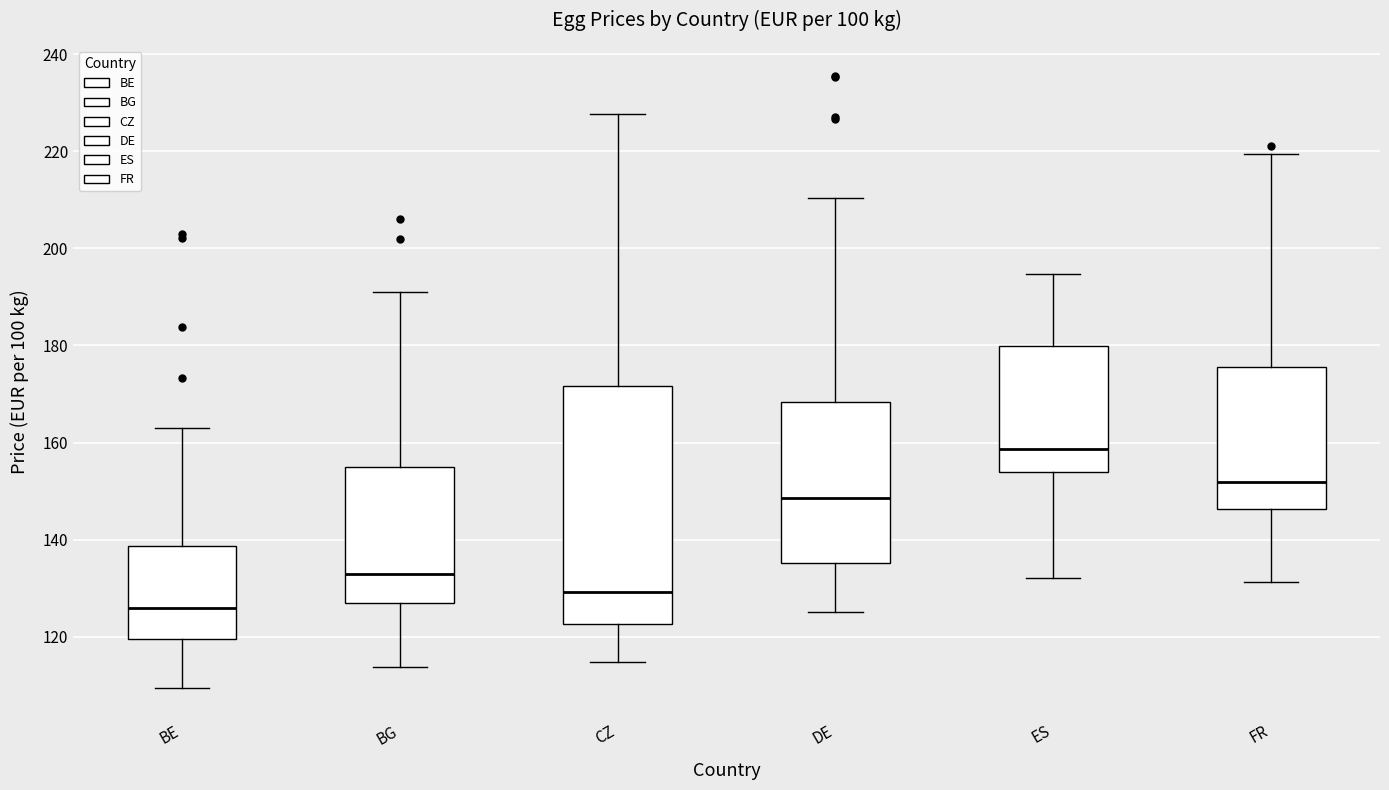

Where does the lower whisker of the box for DE end on the y-axis? The values are not printed on the chart, so give them approximately, as read against the axis.

126